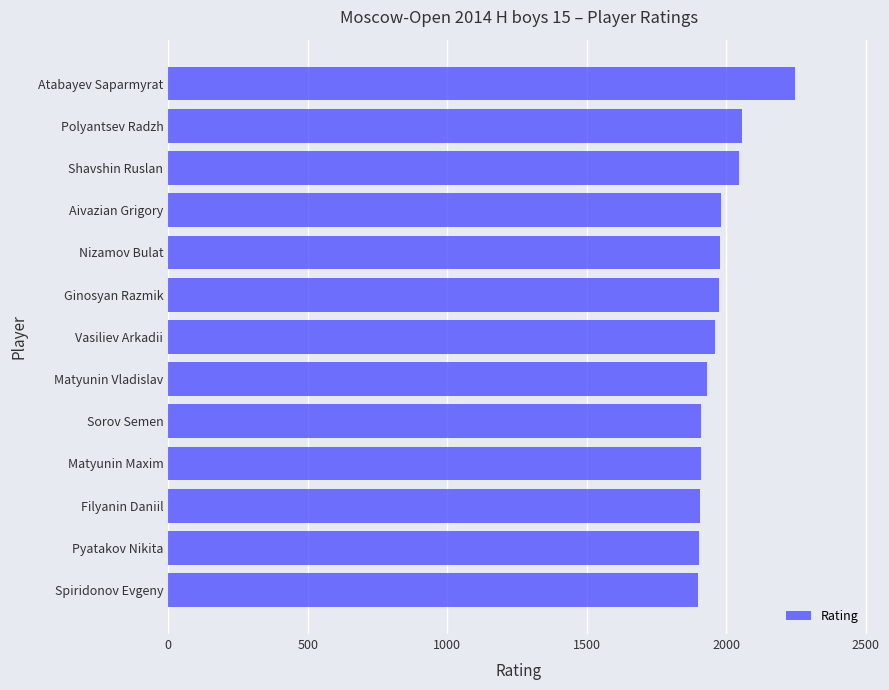

What is the smallest value displayed?

1898